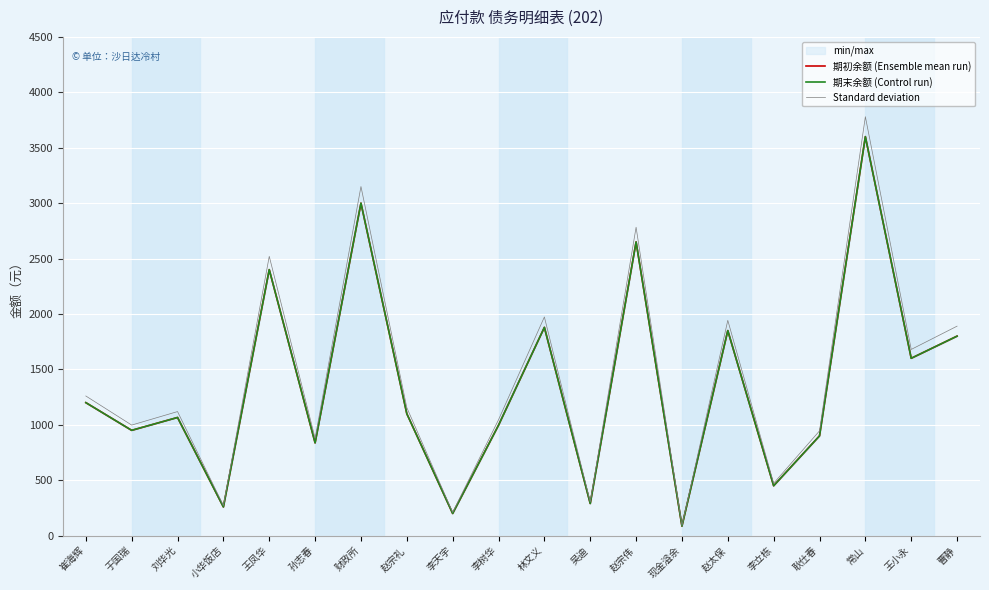

List the series in order of their peak value, highest first.

Standard deviation, 期初余额 (Ensemble mean run), 期末余额 (Control run)